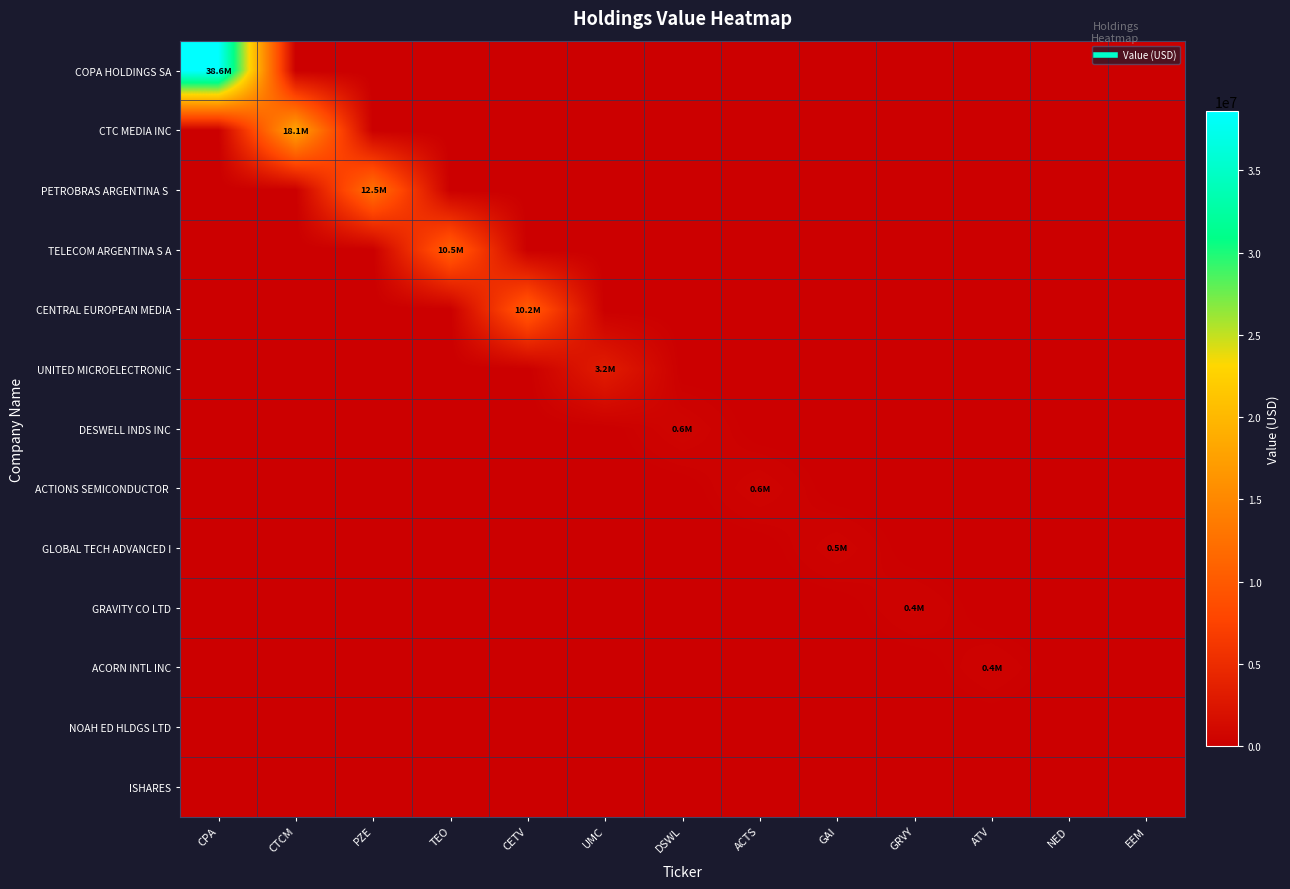

At which category is the sum across all series the highest?

CPA